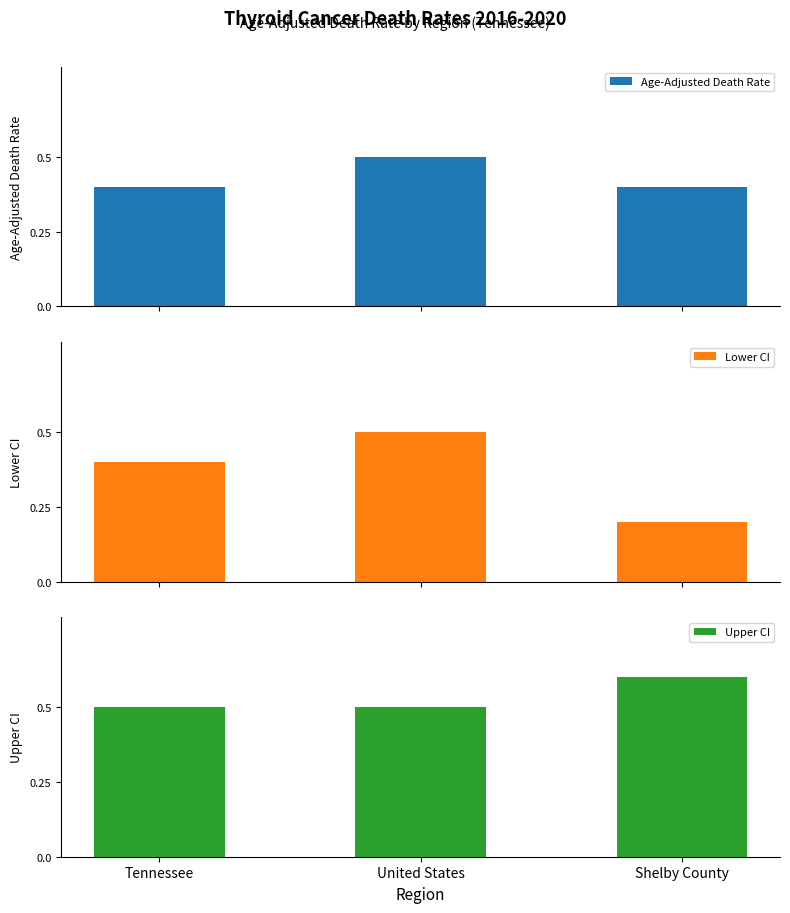

What is the difference between the Age-Adjusted Death Rate values at United States and Tennessee?

0.1